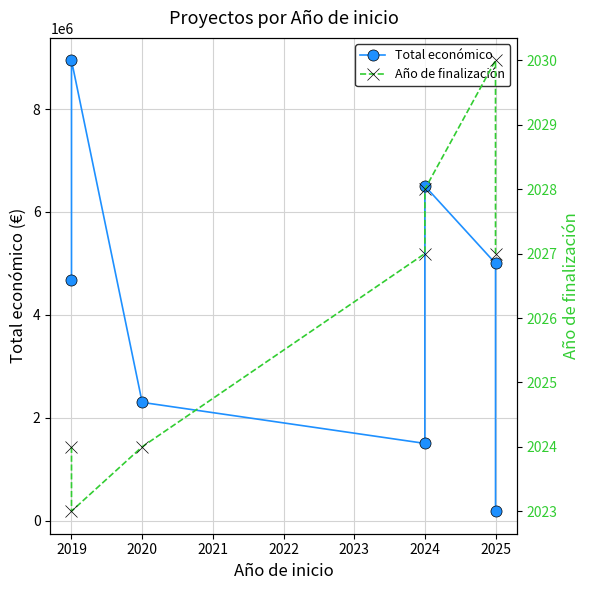

True or false: Total económico and Año de finalización cross at least once.

False